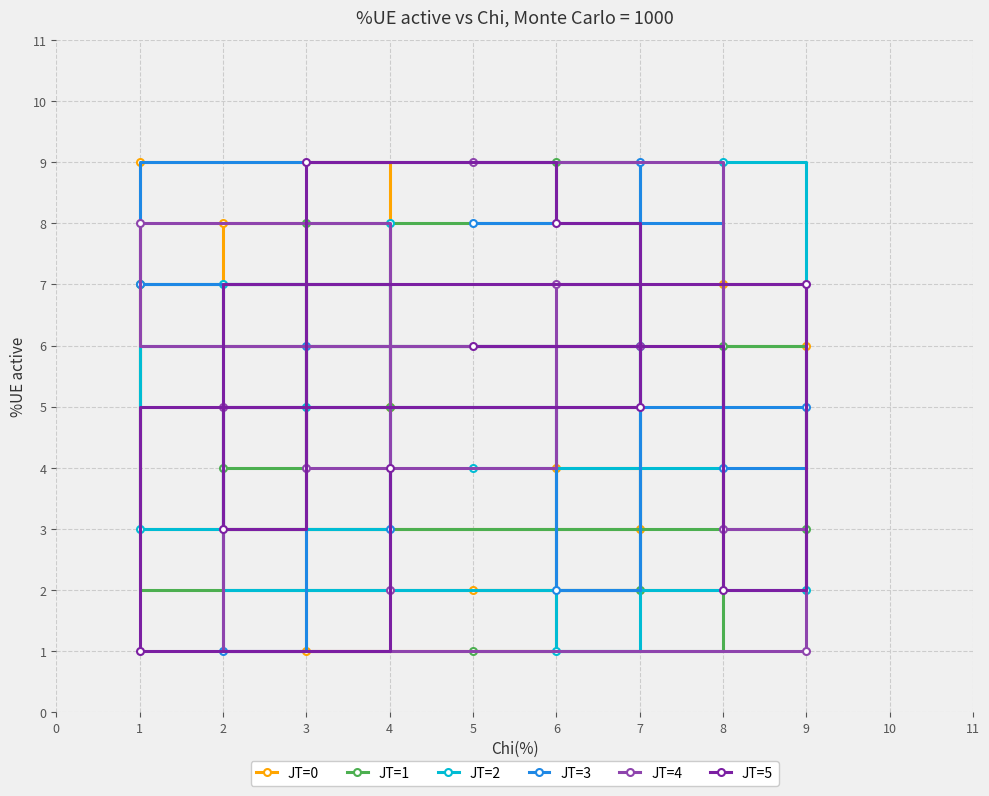

Between 3 and 1, which is larger?

1